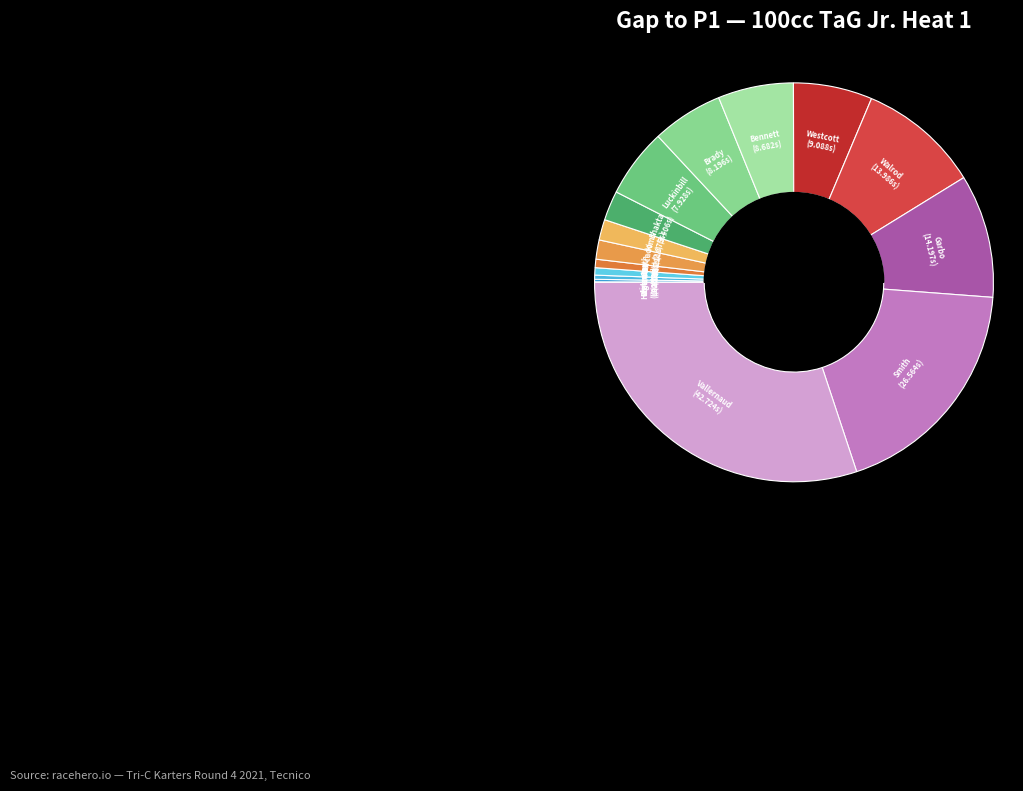

How many segments does this pie chart have?

16